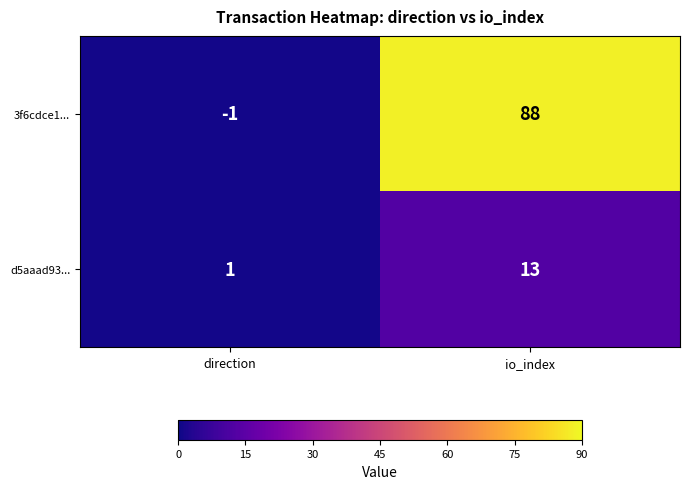

Which series has the widest spread of values?

3f6cdce1...